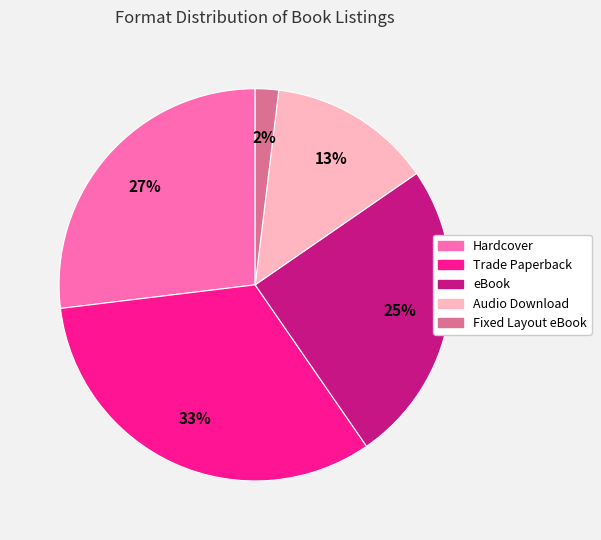

How many slices are in this pie chart?

5